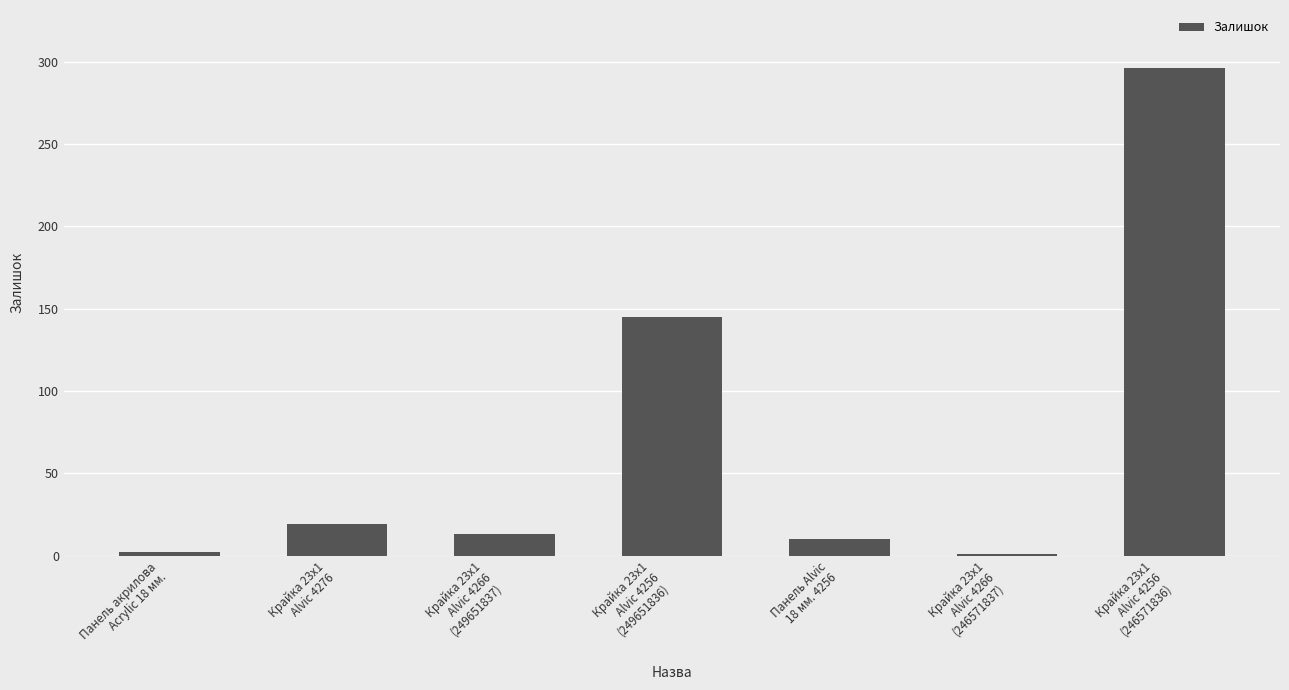

What is the minimum value shown in the chart?

1